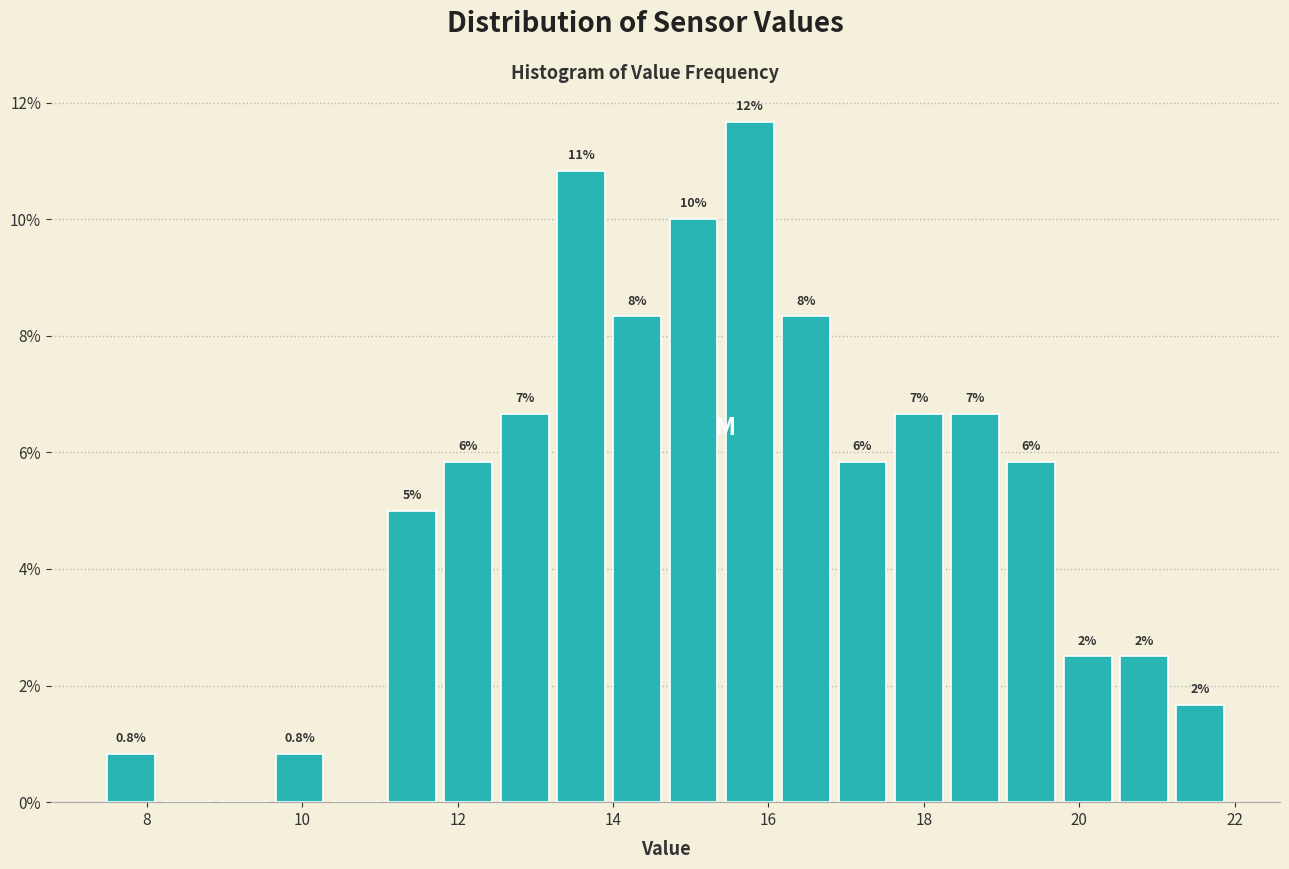

Read against the x-axis, roughly where is the centre of the tallest bar?

15.8